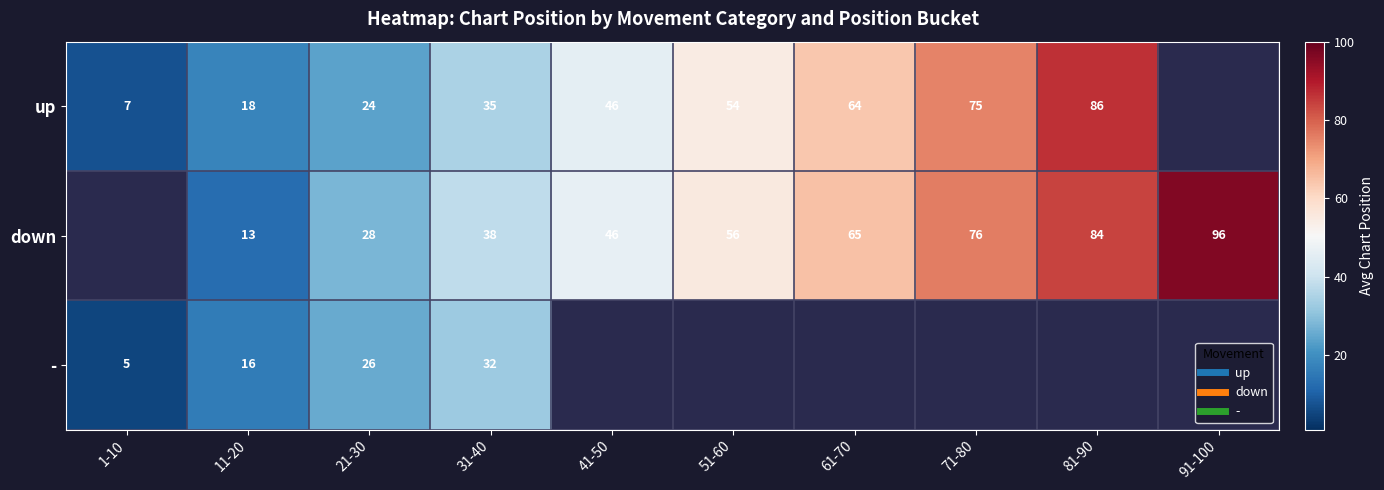

True or false: up has a value of 66.1 at 41-50.

False